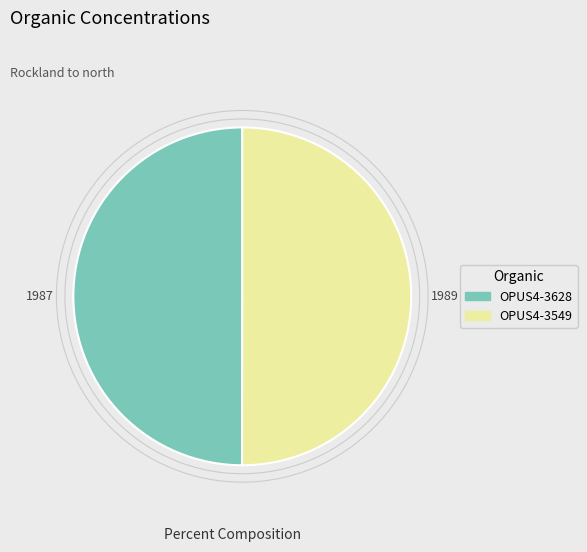

Combined, do OPUS4-3549 and OPUS4-3628 account for over 50%?

Yes